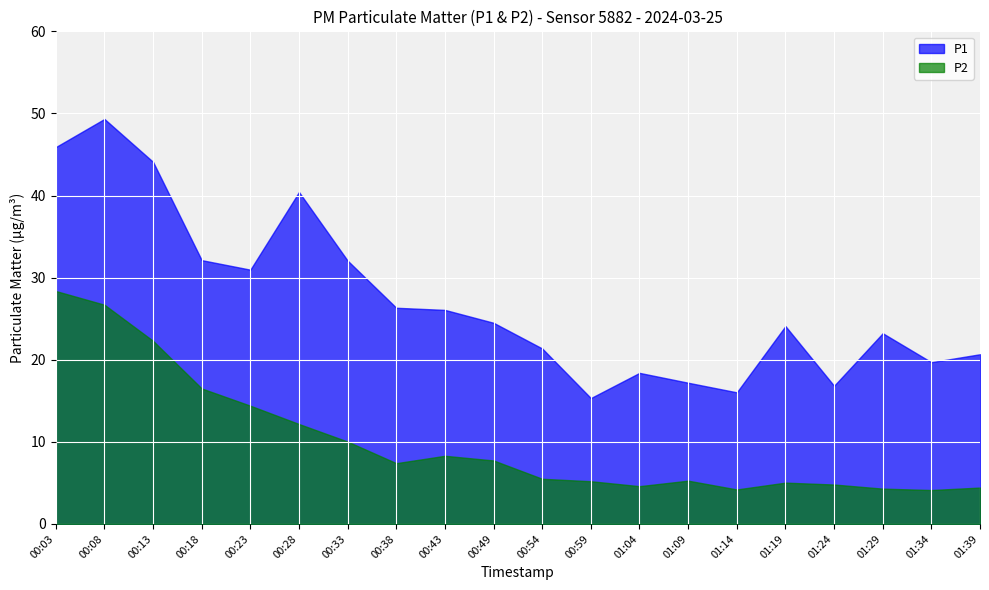

Rank the categories by P2 value from highest to lowest.

00:03, 00:08, 00:13, 00:18, 00:23, 00:28, 00:33, 00:43, 00:49, 00:38, 00:54, 01:09, 00:59, 01:19, 01:24, 01:04, 01:39, 01:29, 01:14, 01:34